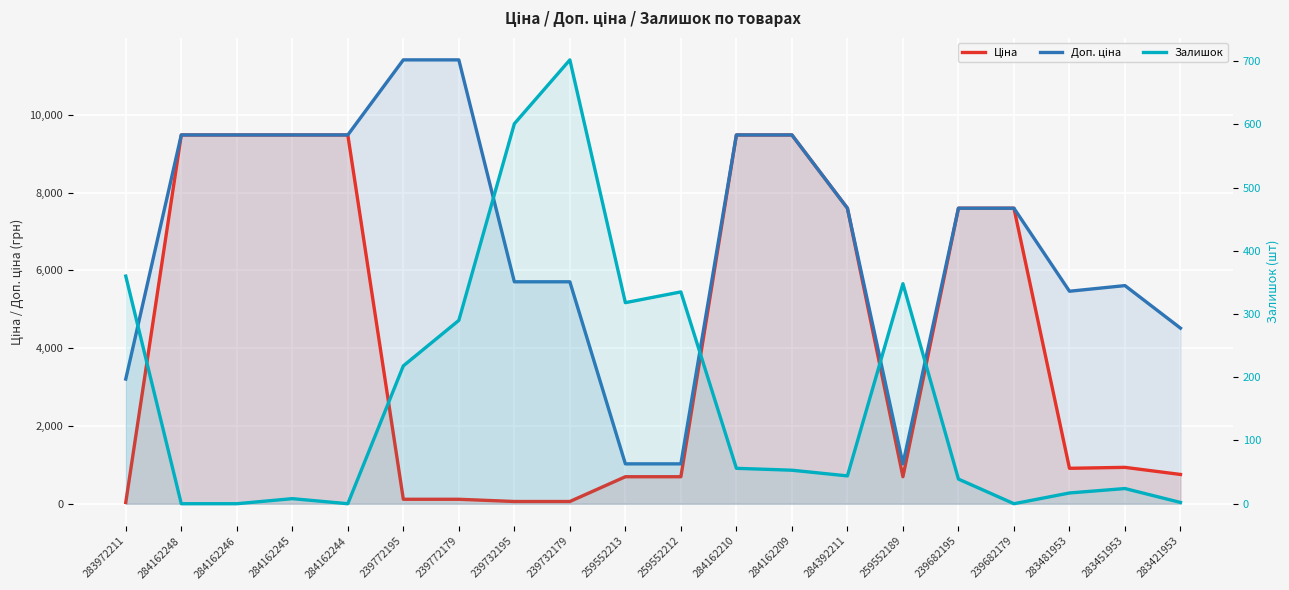

Which series has the widest spread of values?

Доп. ціна